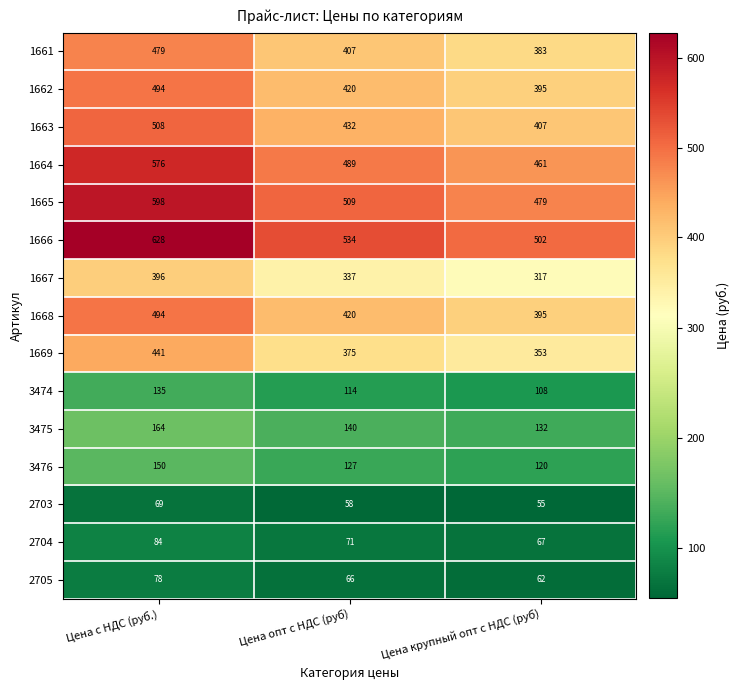

At how many categories does at least one series exceed 602?

1